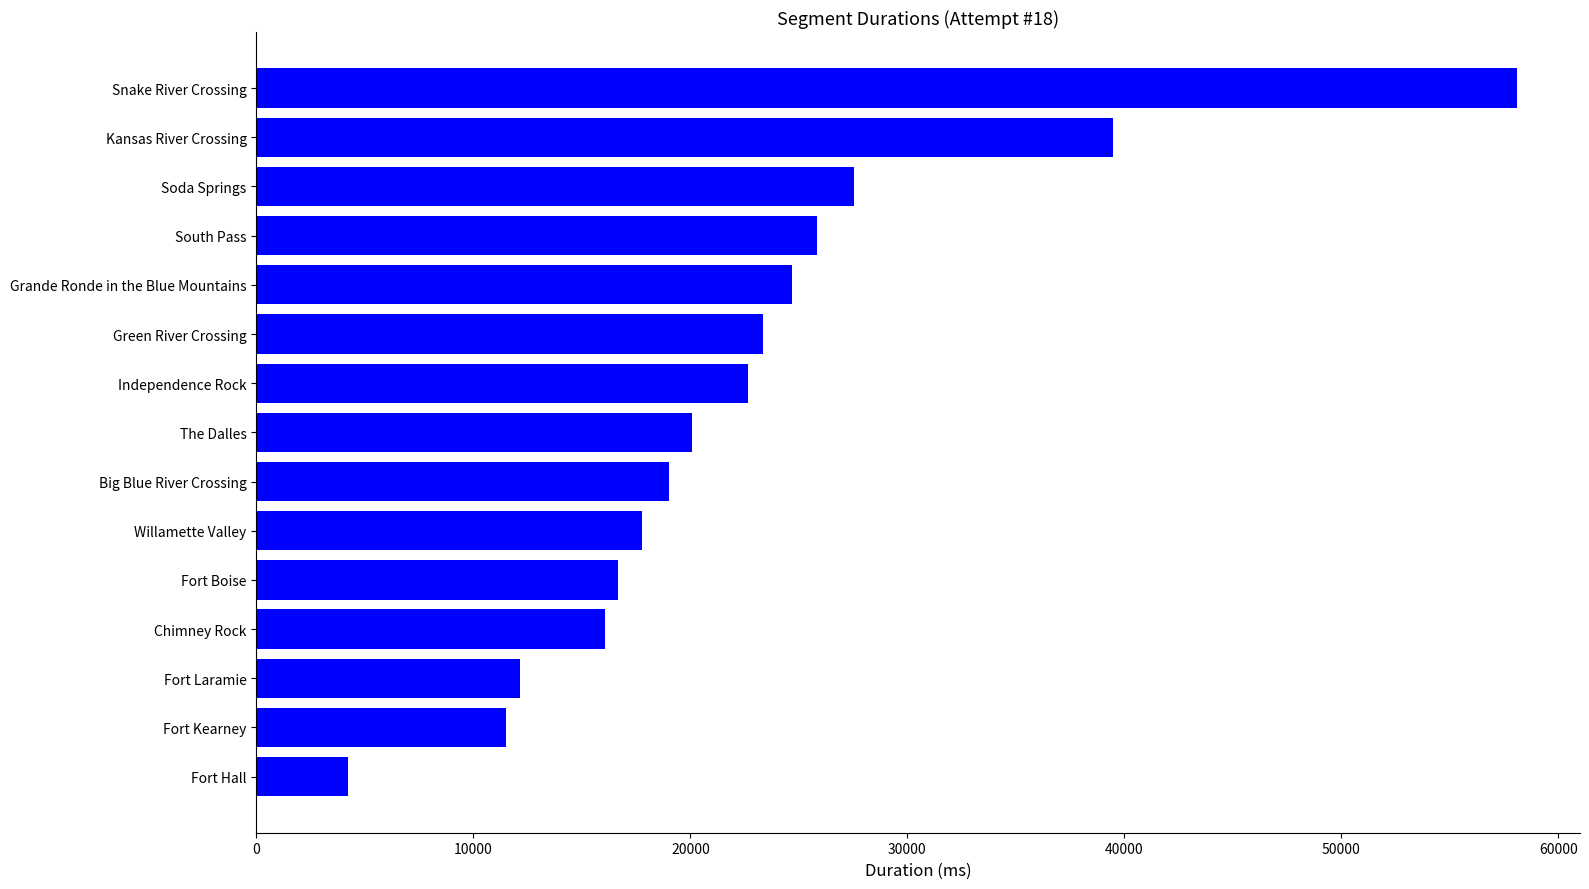

What is the difference between the maximum and minimum values?

53863